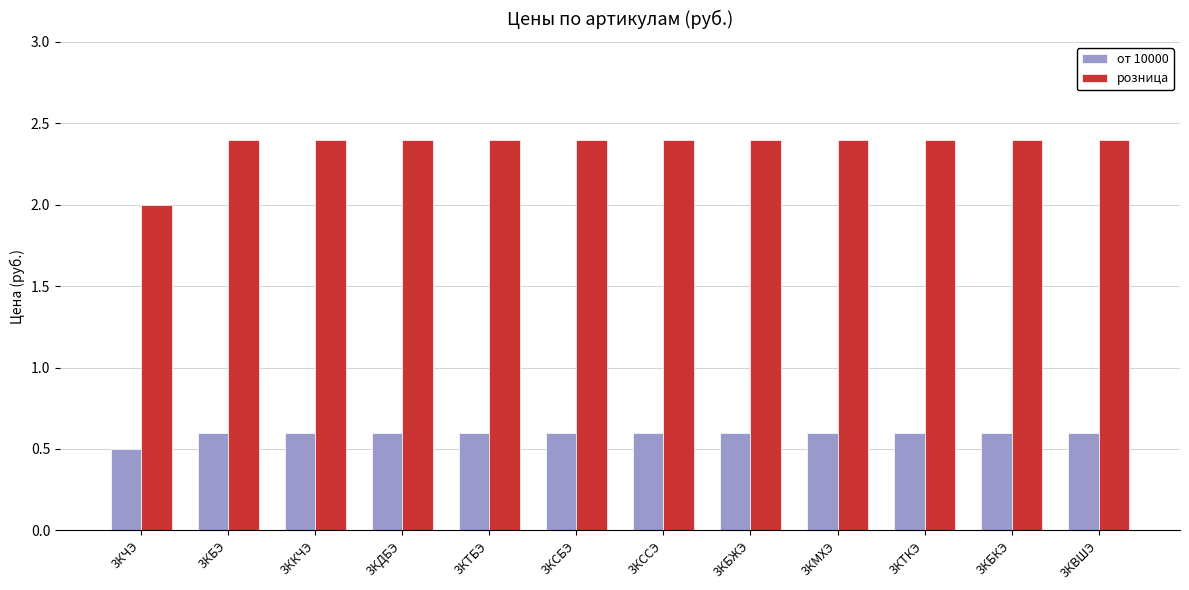

Count the от 10000 values in the range 0 to 1.

12